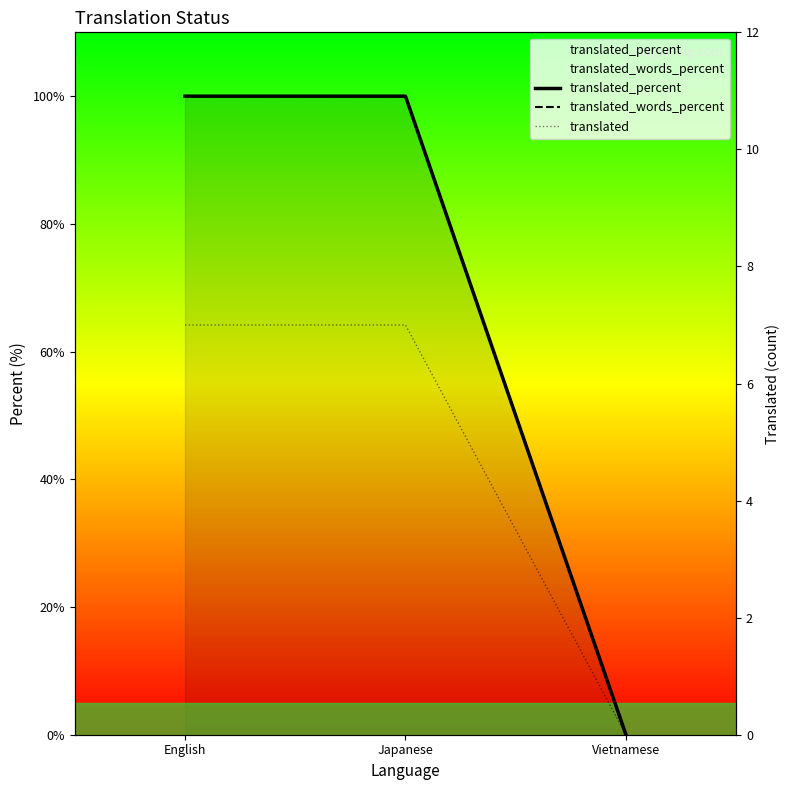

Which series has the largest total across all categories?

translated_percent